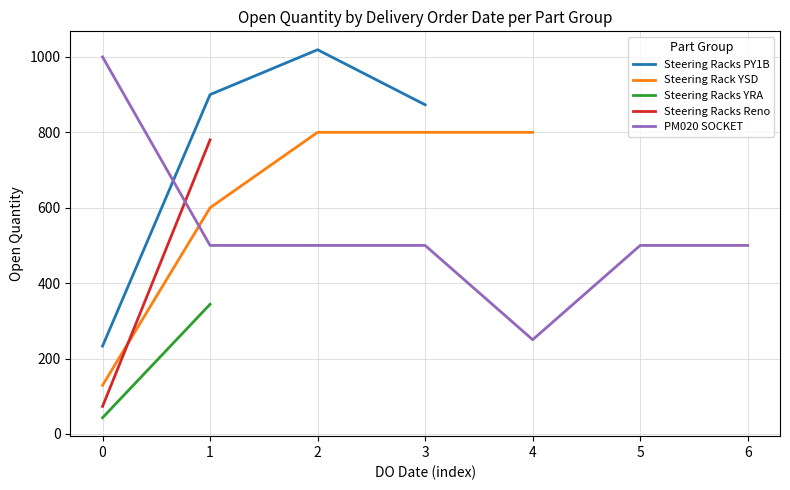

True or false: Steering Racks PY1B has more than 2 interior local peaks.

False